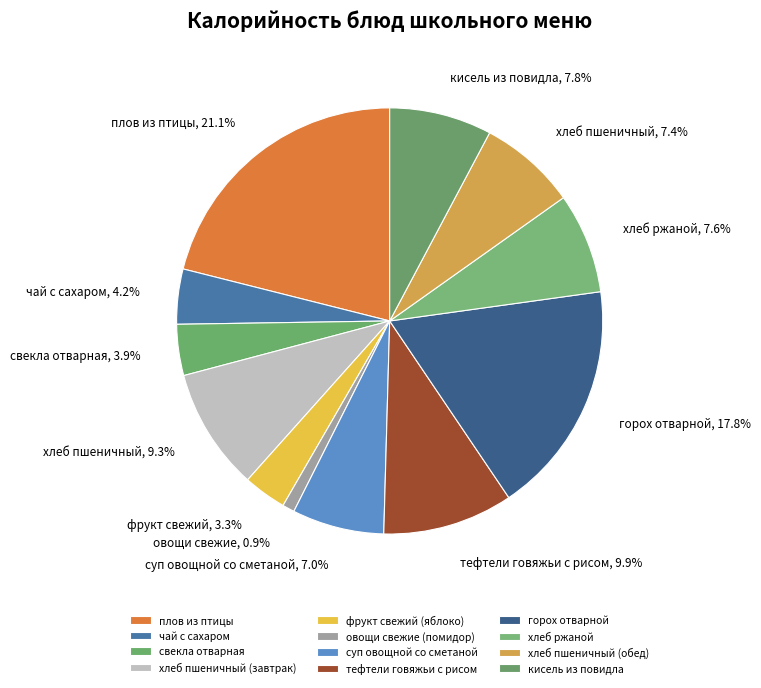

To the nearest percent, what portion does овощи свежие (помидор) represent?

1%